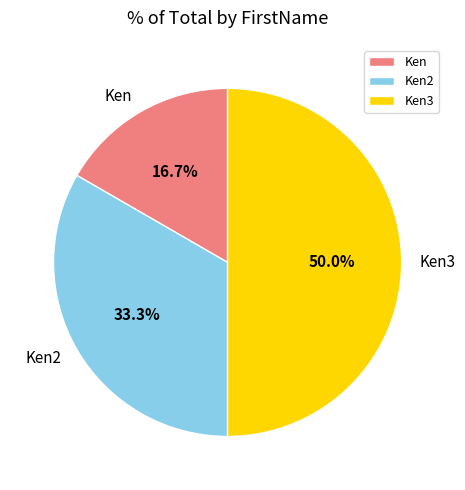

Which has a higher value, Ken or Ken3?

Ken3